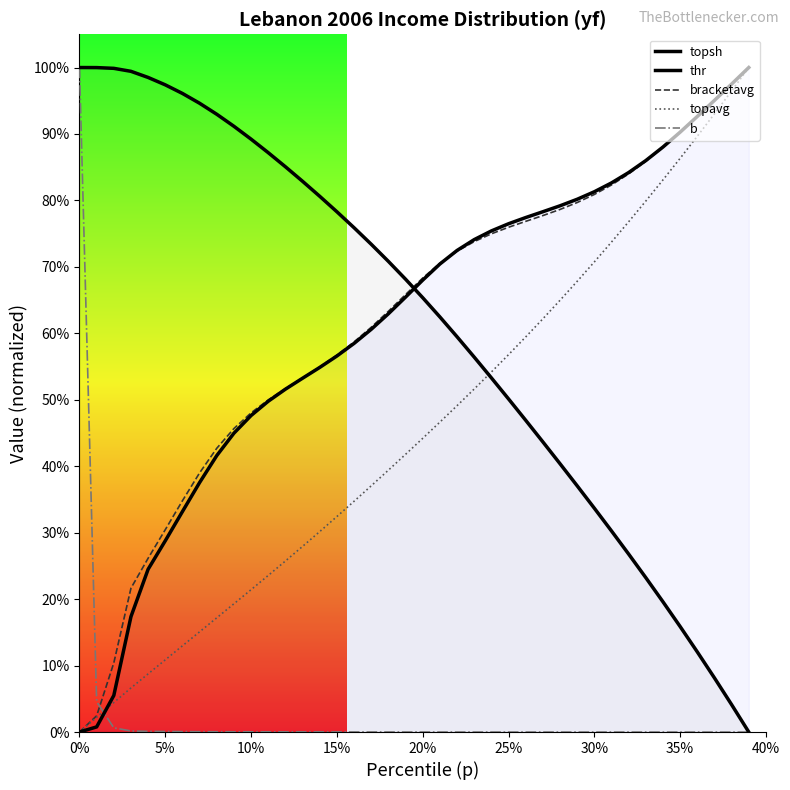

Is it true that b equals 0.0 at 21?

False